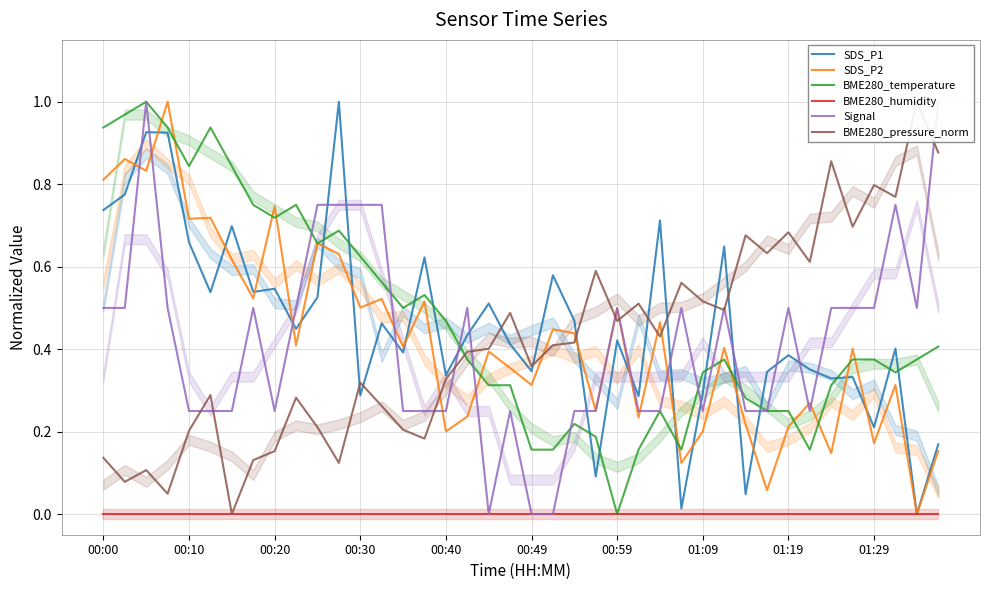

Which series ends up on top after the final intersection of SDS_P1 and BME280_temperature?

BME280_temperature